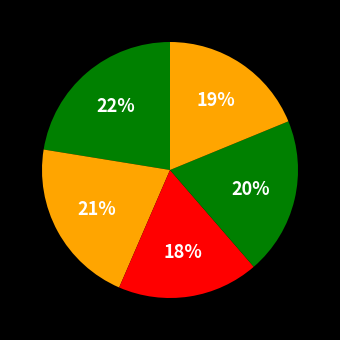

How many segments does this pie chart have?

5